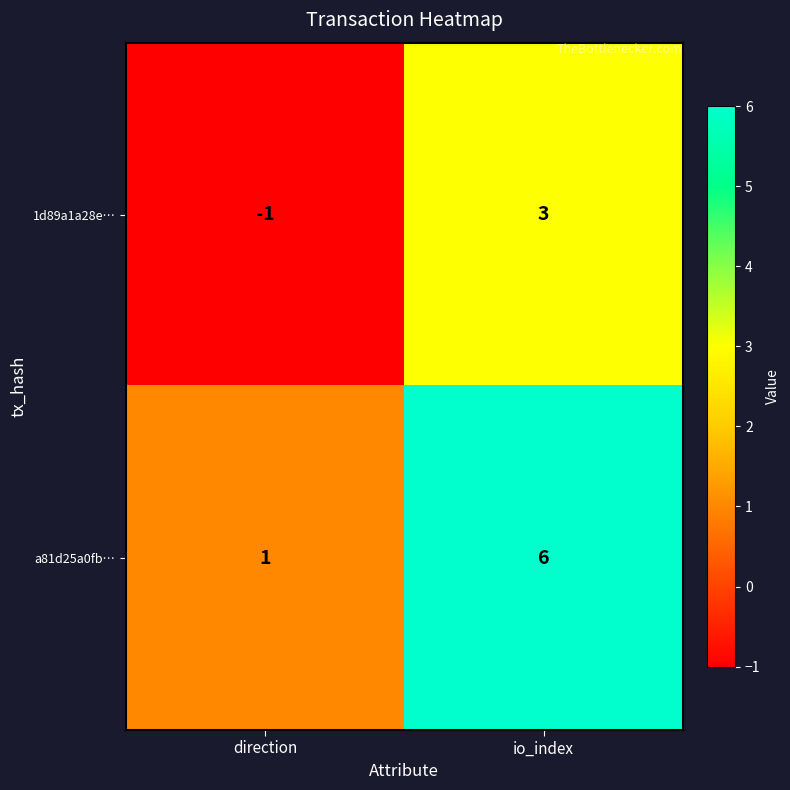

What is the difference between the a81d25a0fb… values at io_index and direction?

5